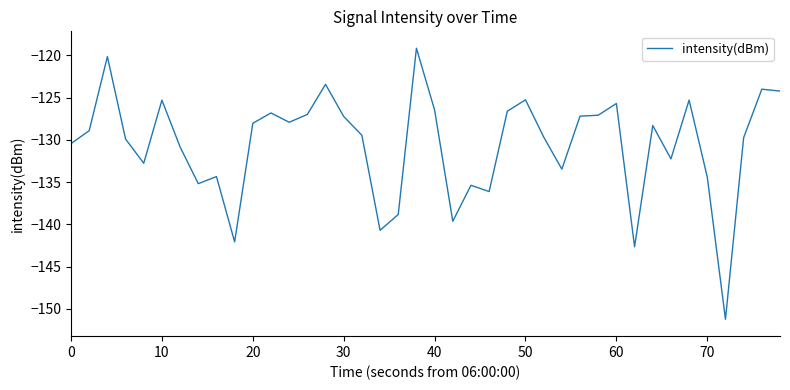

What is the minimum value shown in the chart?

-151.2